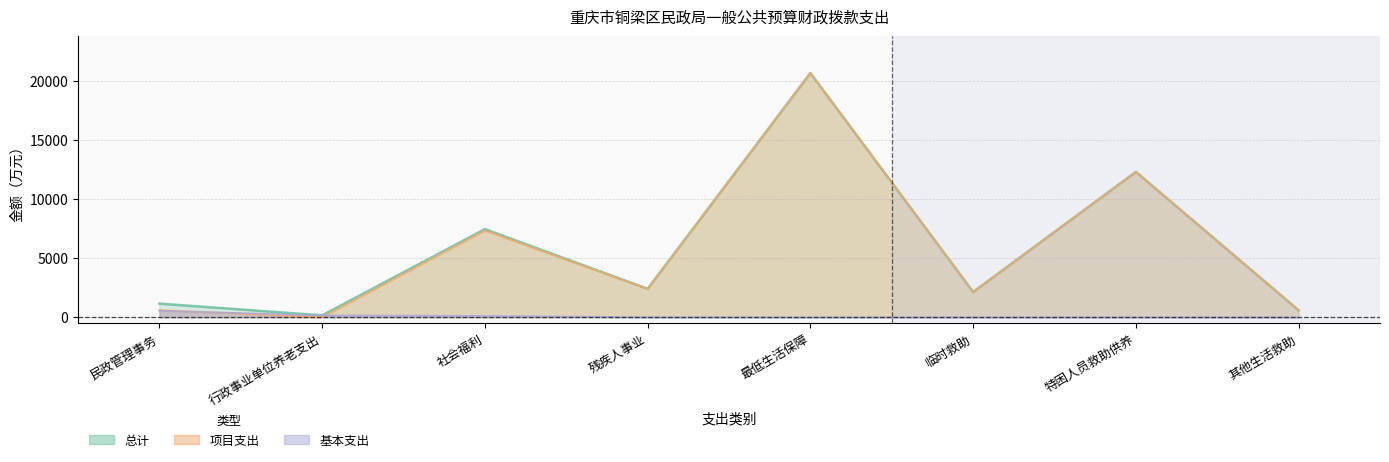

True or false: 总计 and 基本支出 cross at least once.

False